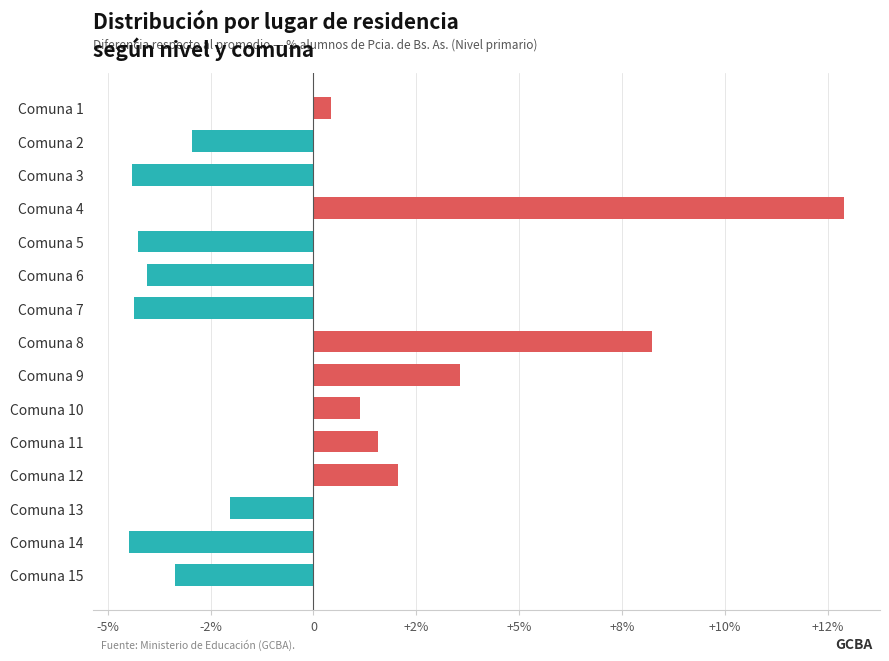

What is the smallest value displayed?

-4.5